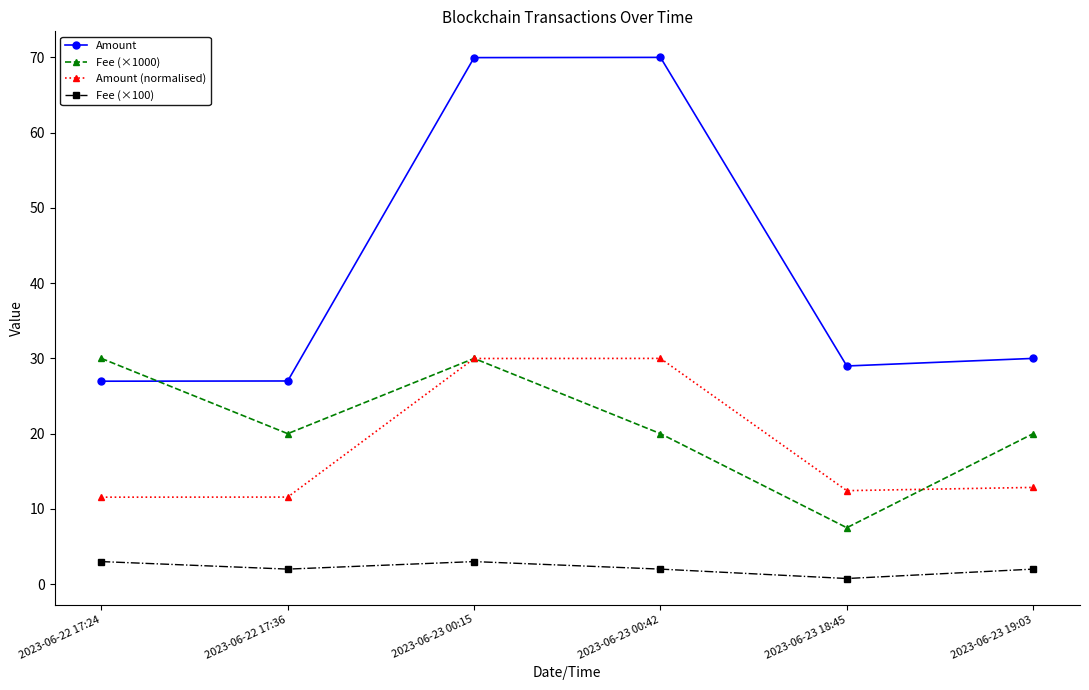

What is the sum of the Fee (×1000) values at 2023-06-23 19:03 and 2023-06-23 18:45?

27.5